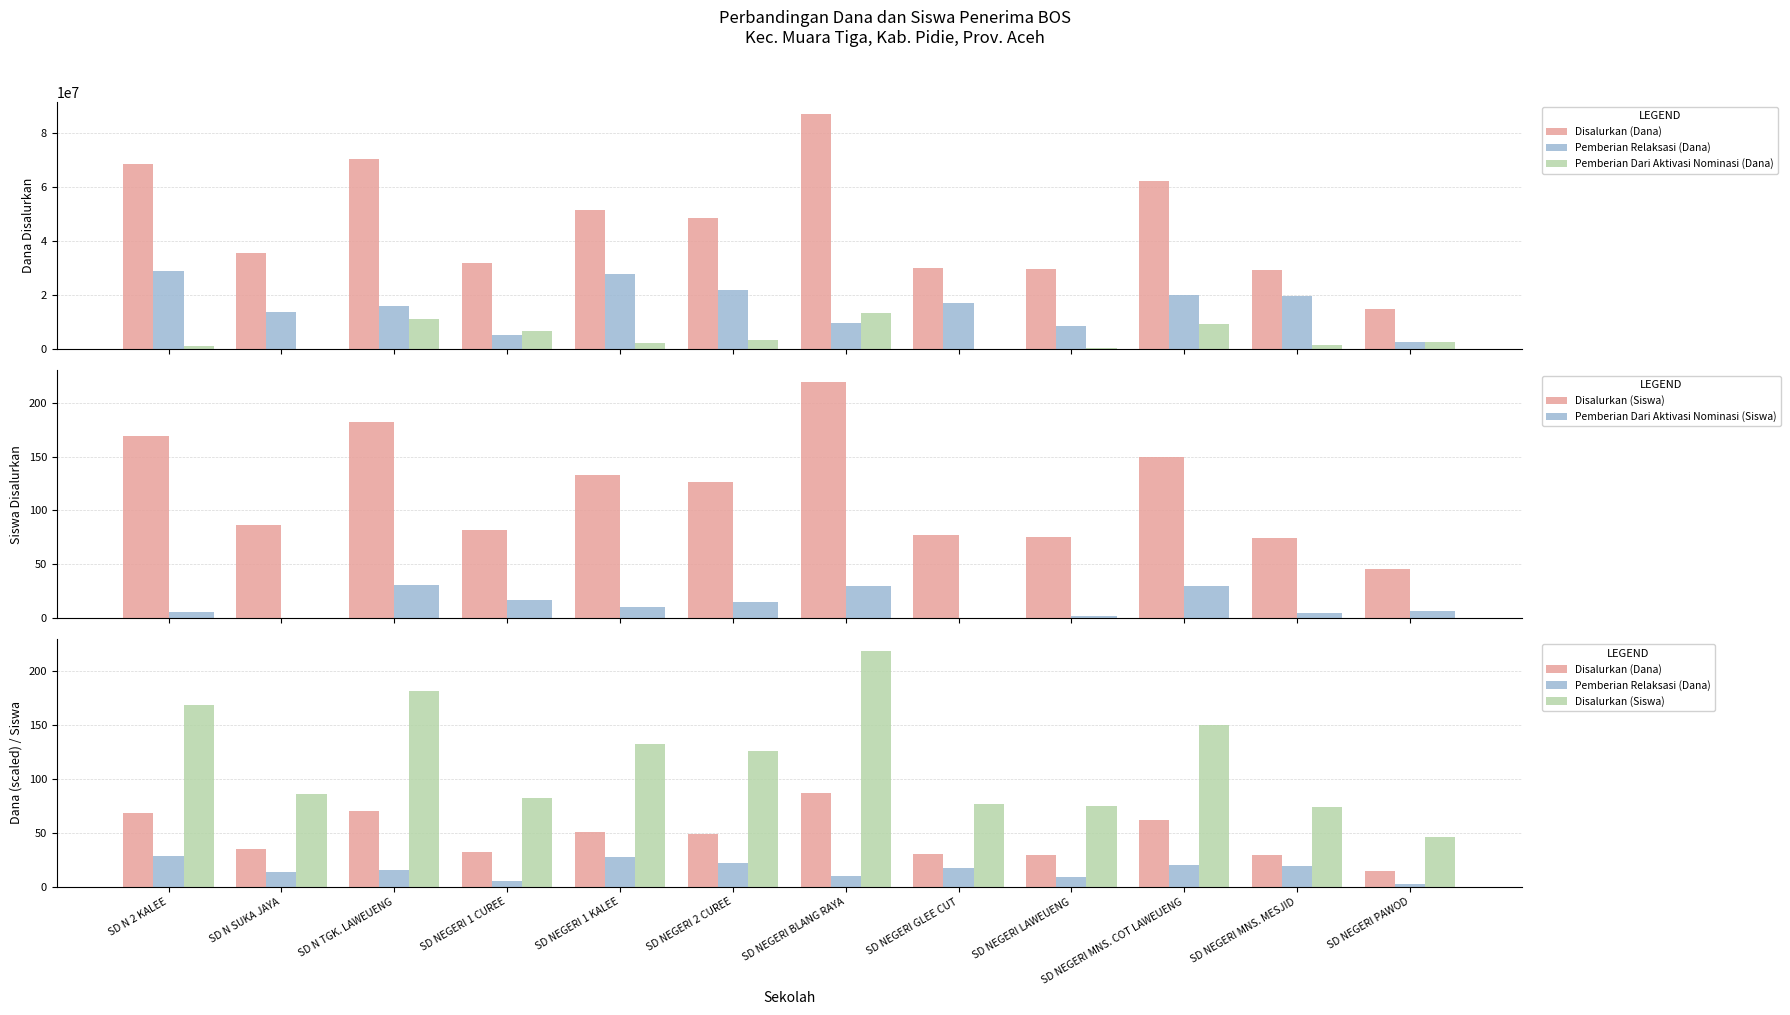

How many data points in Pemberian Dari Aktivasi Nominasi (Siswa) are less than 10?

6